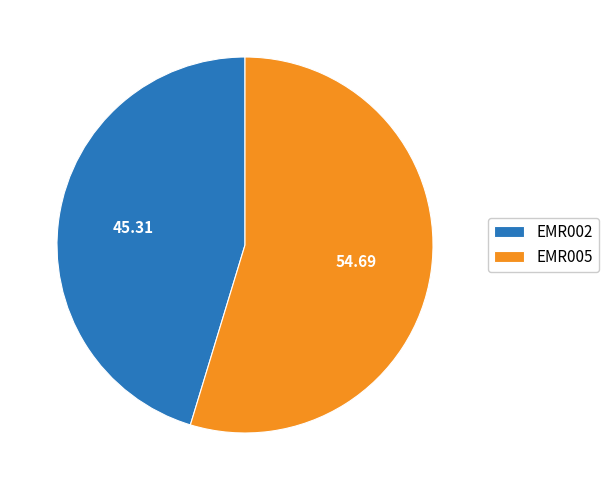

How many segments does this pie chart have?

2